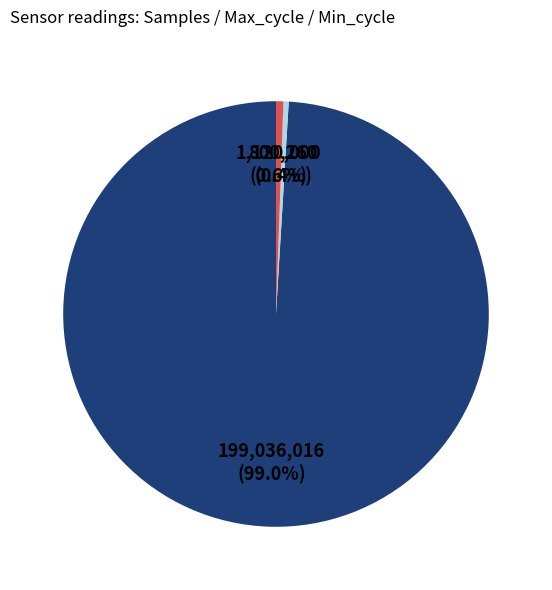

Is there any slice that represents more than half of the pie?

Yes